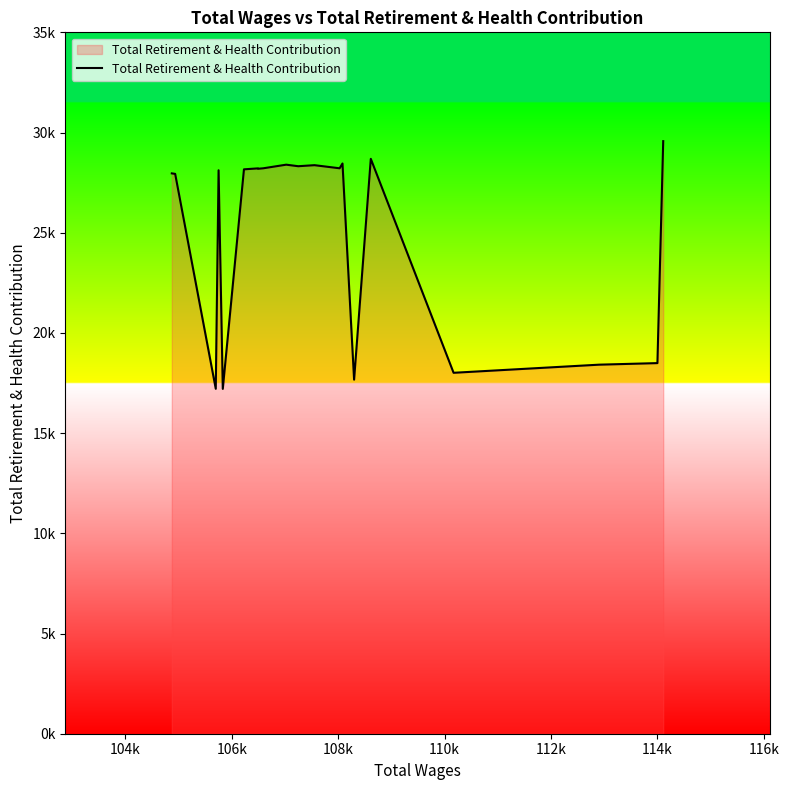

Reading left to right, list all the values displayed in this chart.

27962	27937	17213	28117	17208	28164	28211	28193	28215	28396	28319	28371	28216	28456	17668	28688	18011	18416	18494	29570